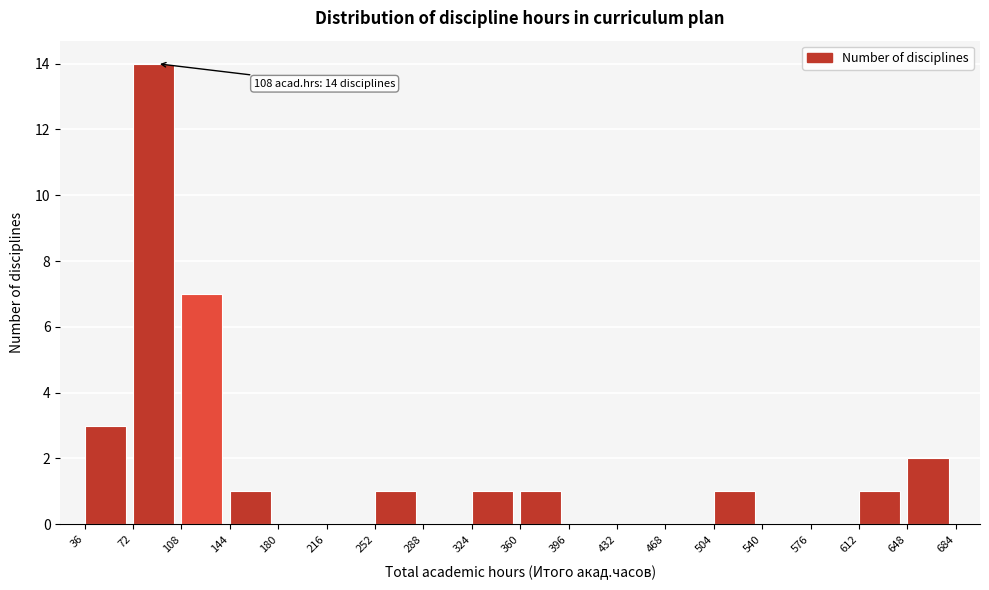

Which range on the x-axis has the tallest bar?

72 to 108